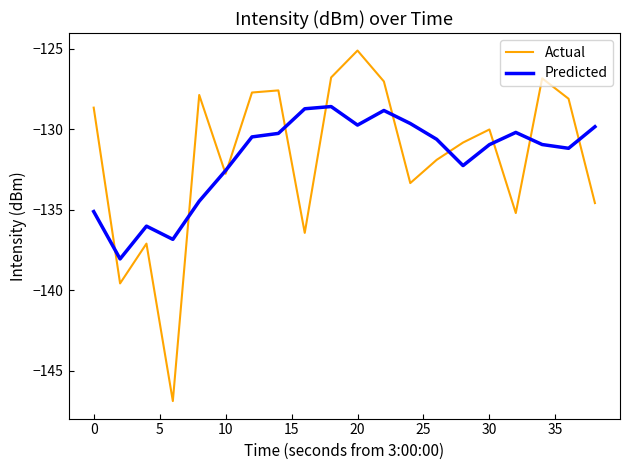

Does the chart display data point markers on the line(s)?

No